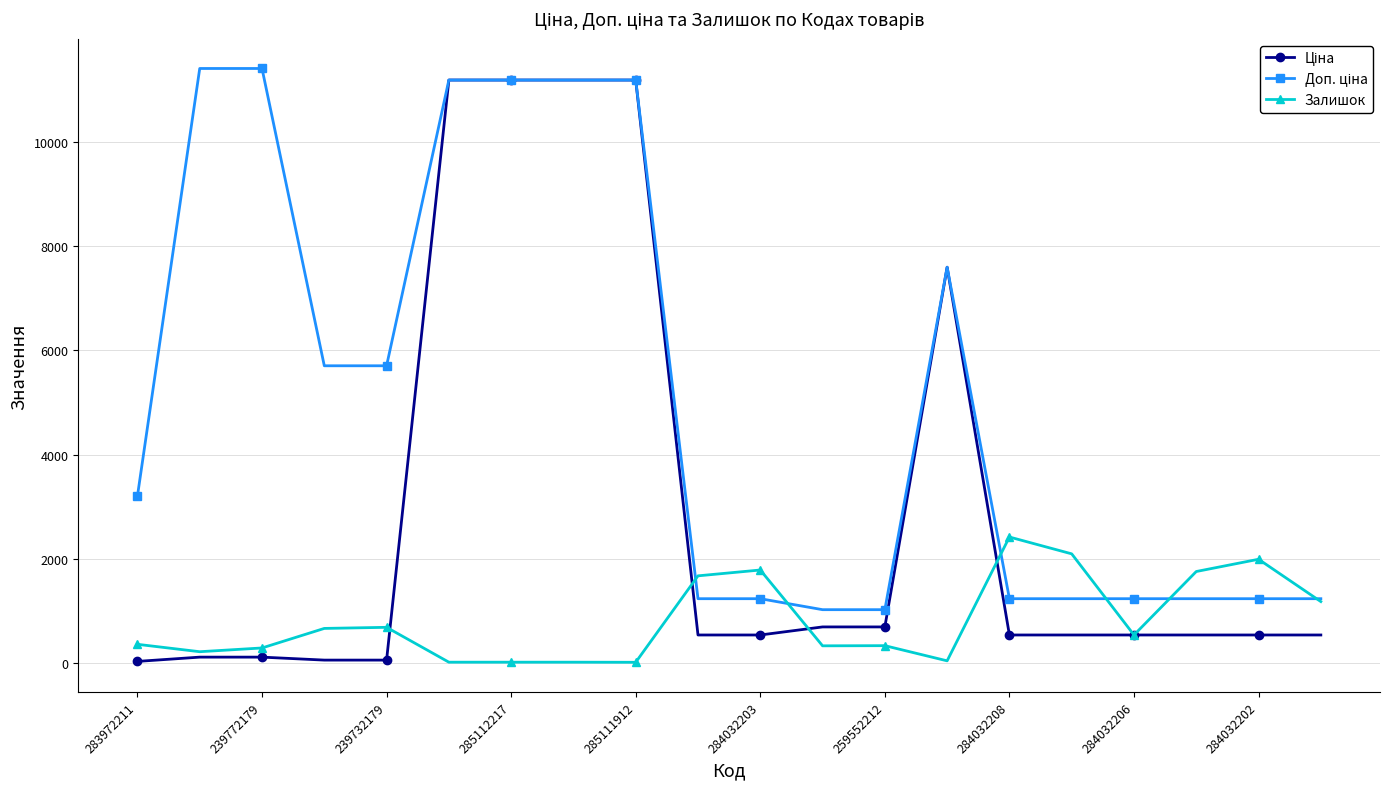

What is the value of the Залишок point at the 1st from the left?

360.0